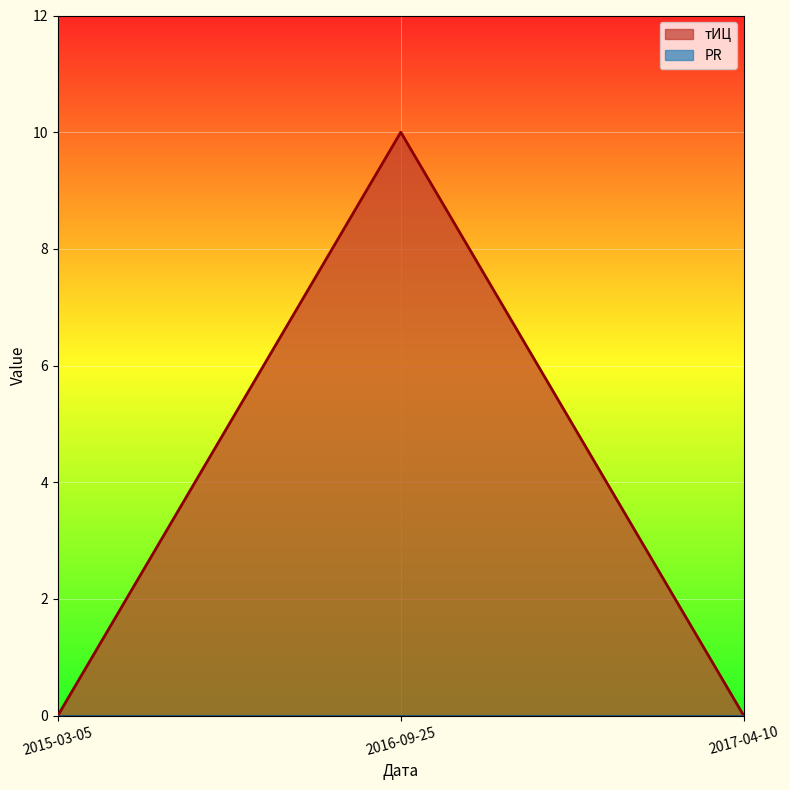

How many lines are shown in the chart?

2